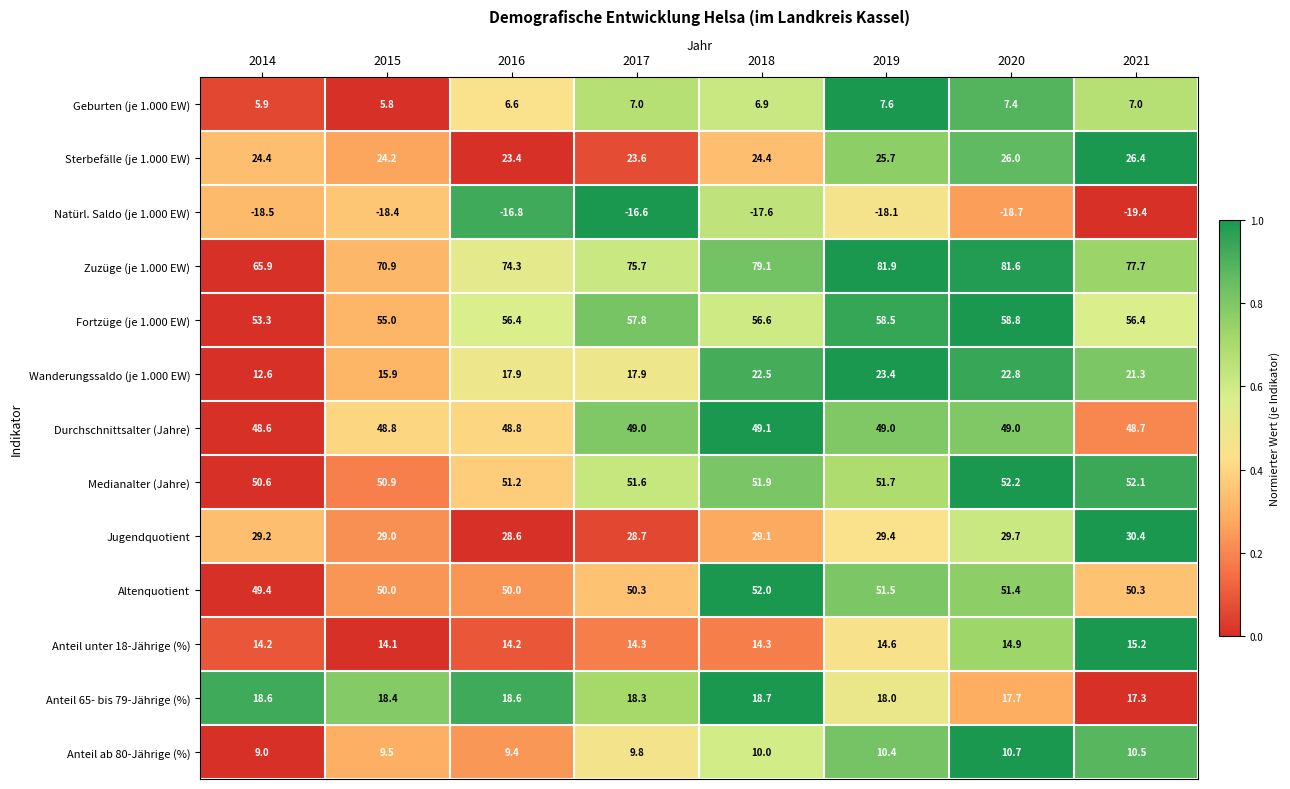

What is the highest value of the Anteil 65- bis 79-Jährige (%) series?

18.7